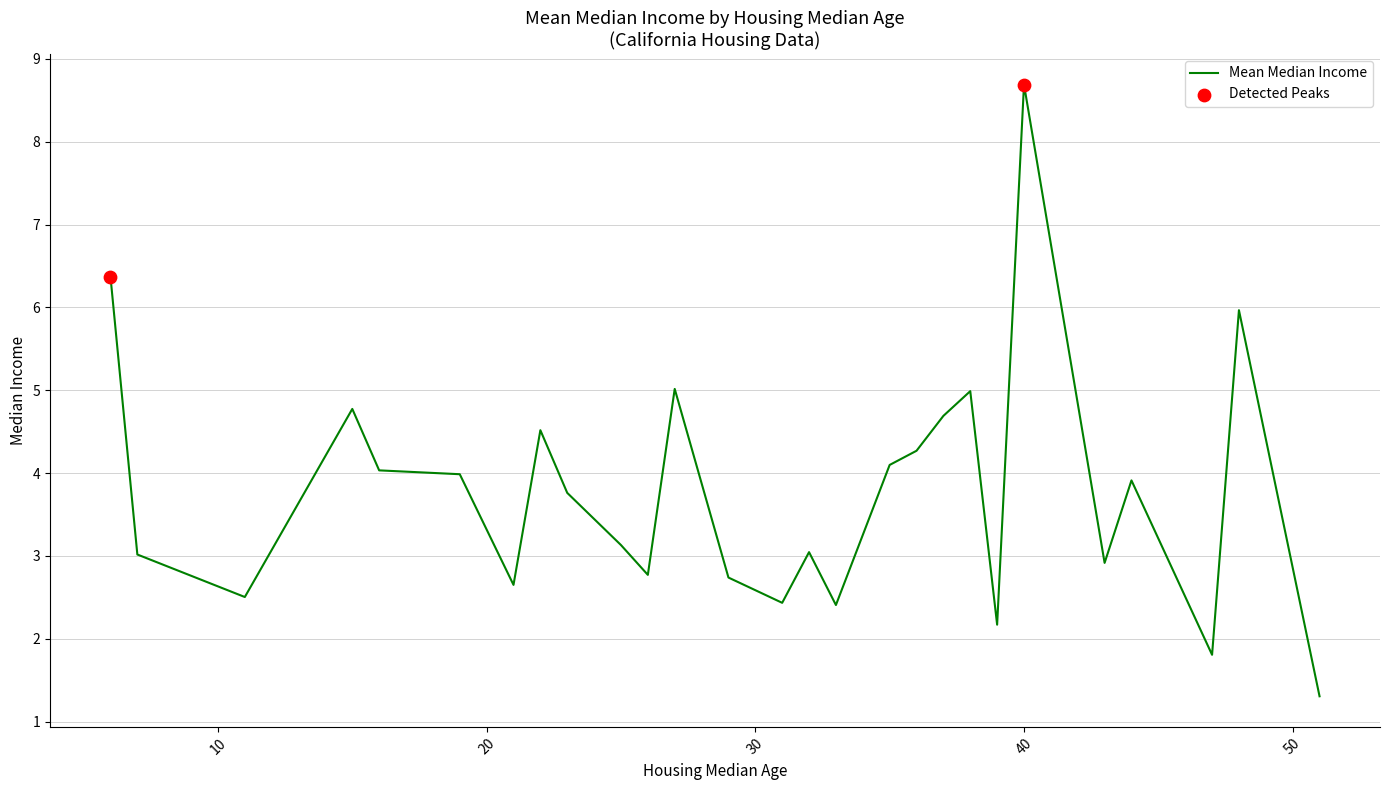

What is the difference between the maximum and minimum values?

7.4